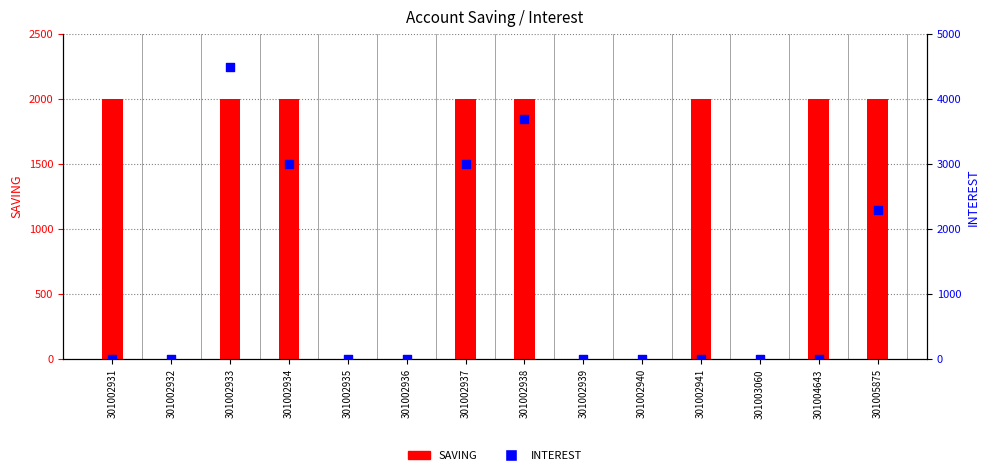

At how many categories does at least one series exceed 3157?

2